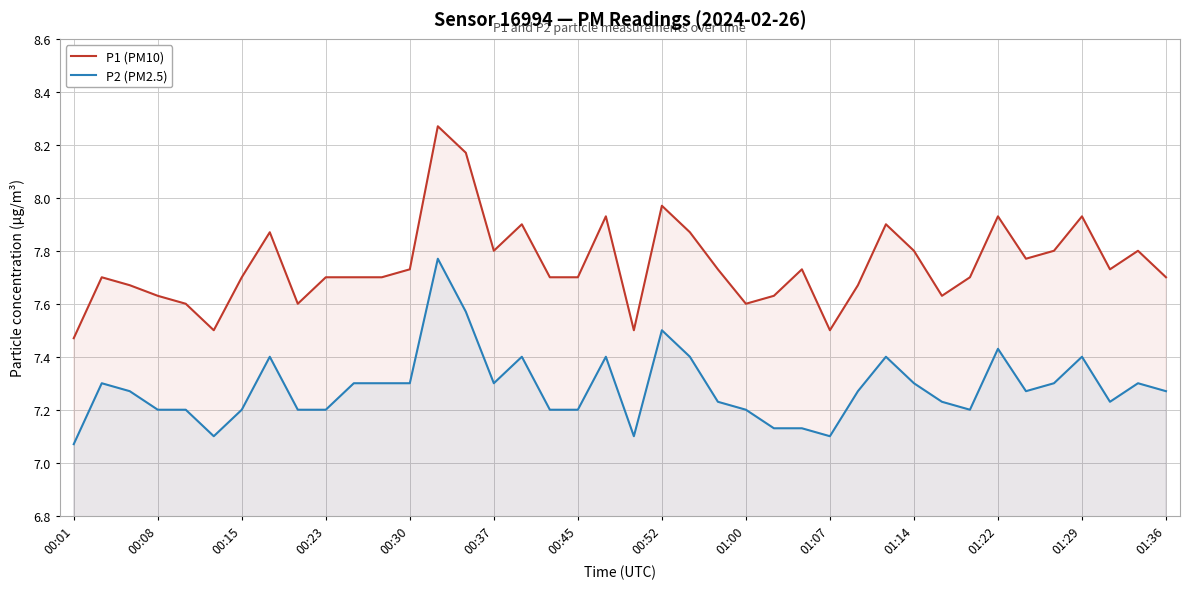

What is the sum of all P2 (PM2.5) values?

291.3